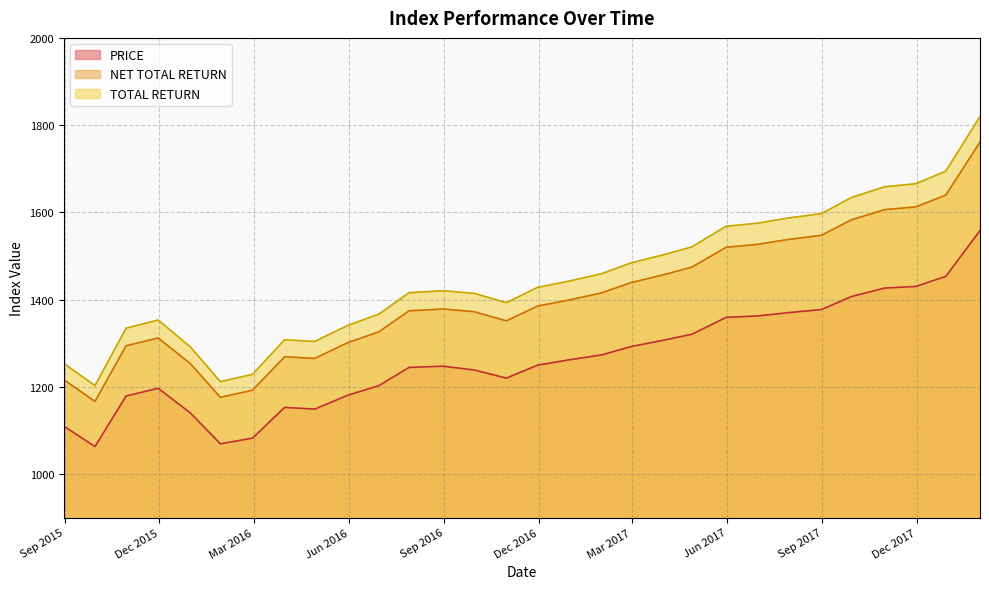

List the series in order of their overall mean, lowest first.

PRICE, NET TOTAL RETURN, TOTAL RETURN